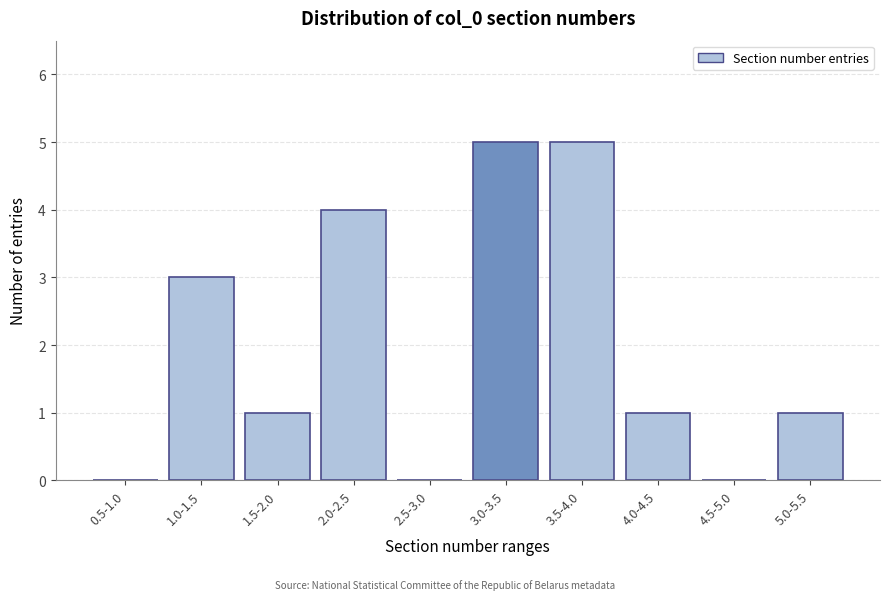

Reading left to right, what are all the values shown in this chart?

0.5-1.0=0	1.0-1.5=3	1.5-2.0=1	2.0-2.5=4	2.5-3.0=0	3.0-3.5=5	3.5-4.0=5	4.0-4.5=1	4.5-5.0=0	5.0-5.5=1